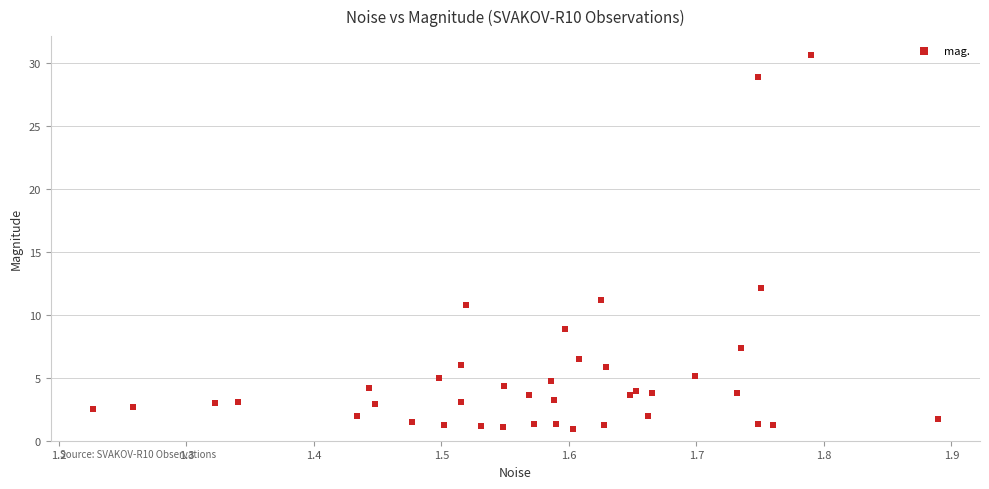

What Y value in the scatter plot is closest to 15?

12.2